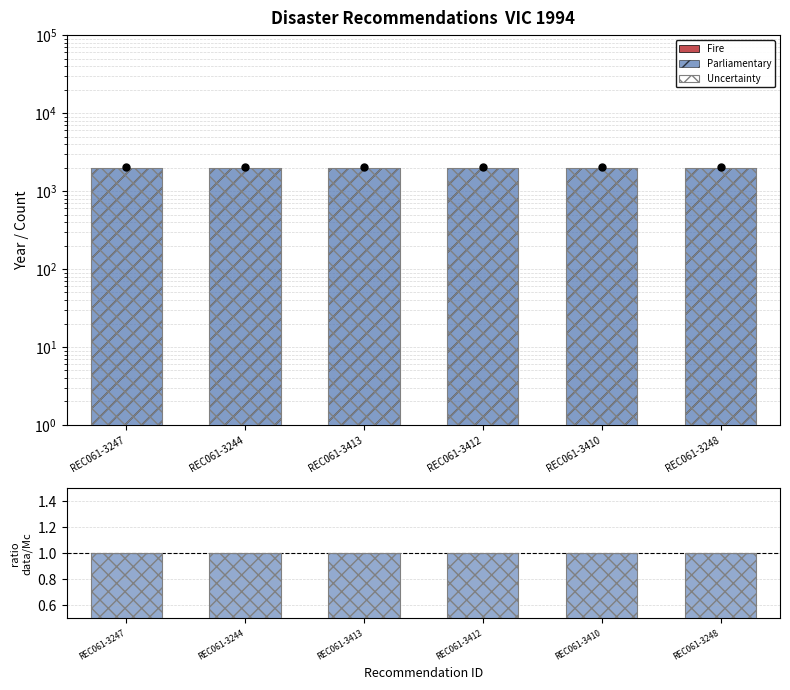

What is the maximum value for Observed?

2005